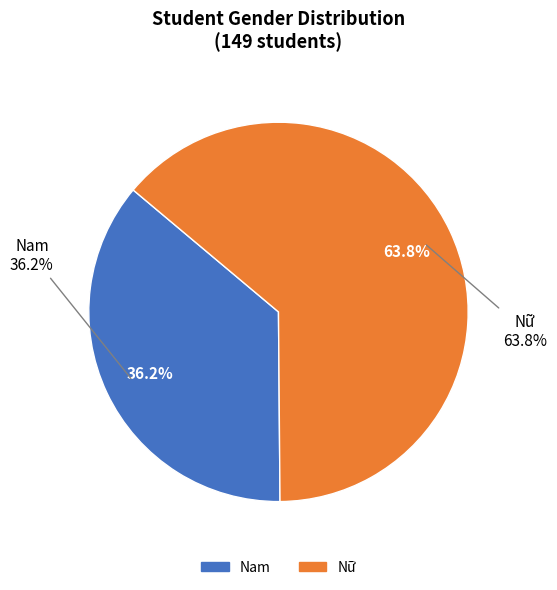

What is the ratio of the value at Nam to the value at Nữ?

0.6